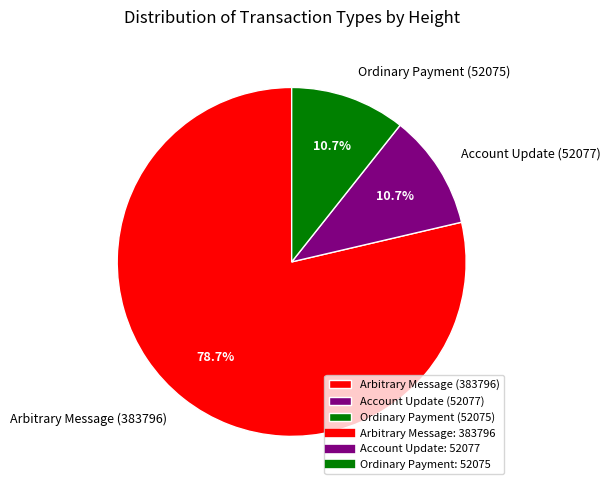

What percentage do Arbitrary Message (383796) and Account Update (52077) together represent?

89.3%